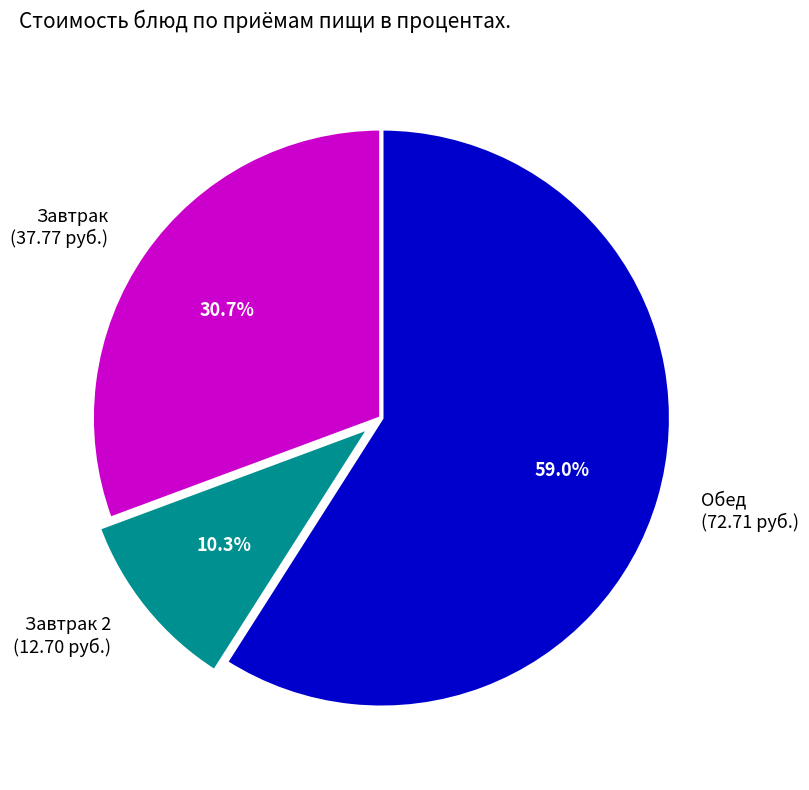

Combined, what portion of the pie is Завтрак (37.77 руб.) and Завтрак 2 (12.70 руб.)?

41.0%